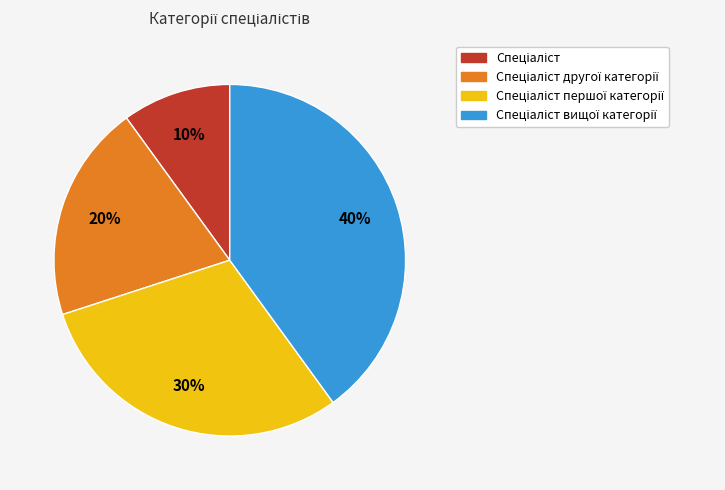

Does any single category account for the majority?

No